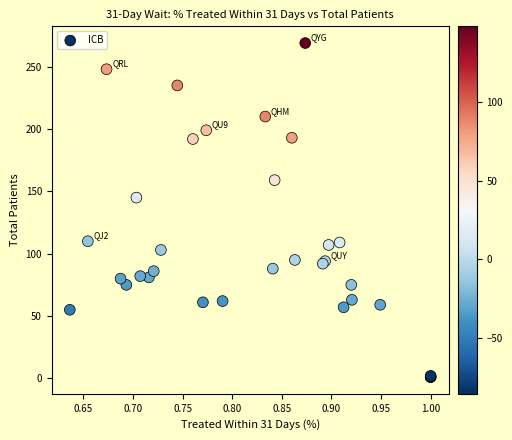

What Y value in the scatter plot is closest to 135?

145